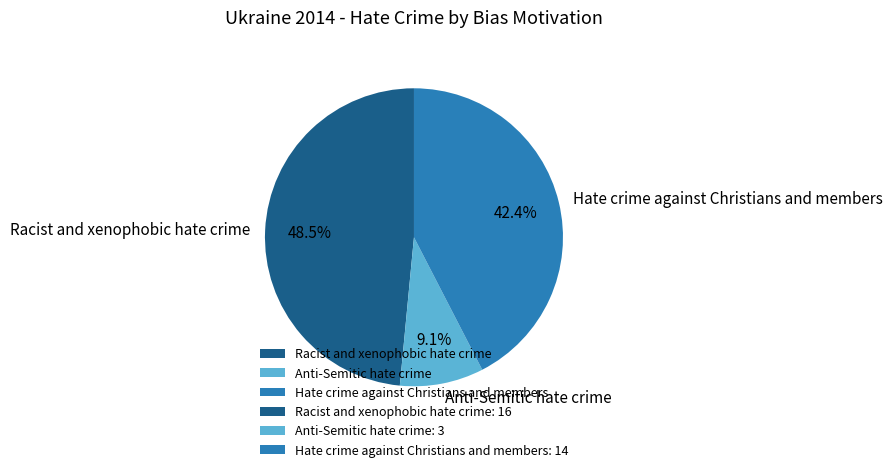

How much of the chart is everything except Hate crime against Christians and members?

57.6%